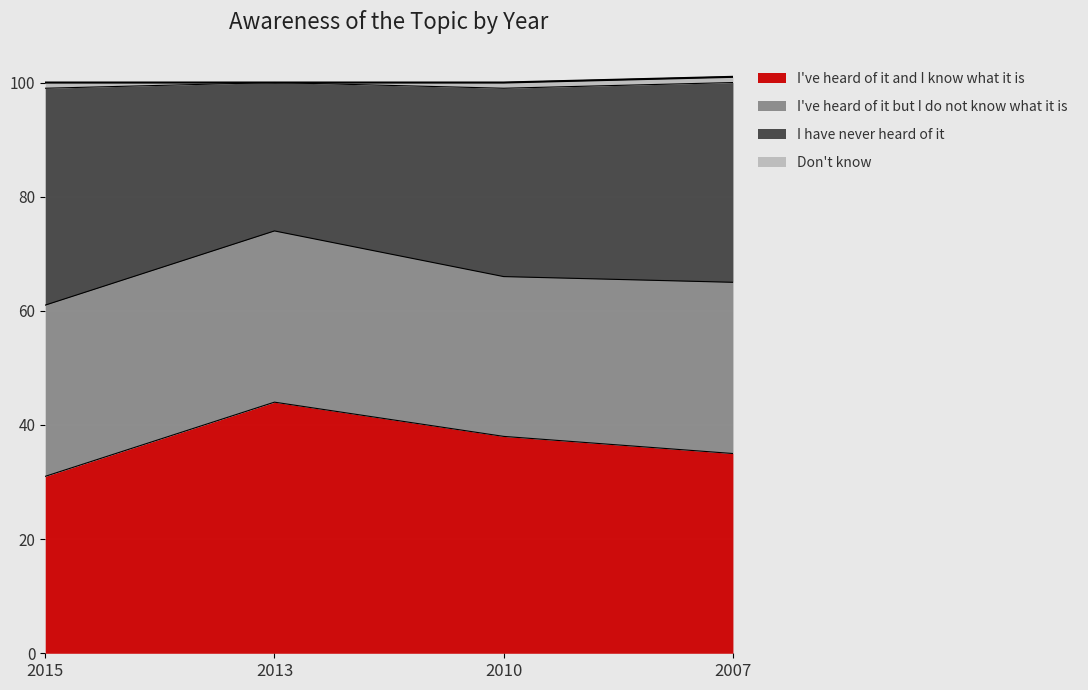

Is it true that I've heard of it and I know what it is equals 38 at 2010?

True